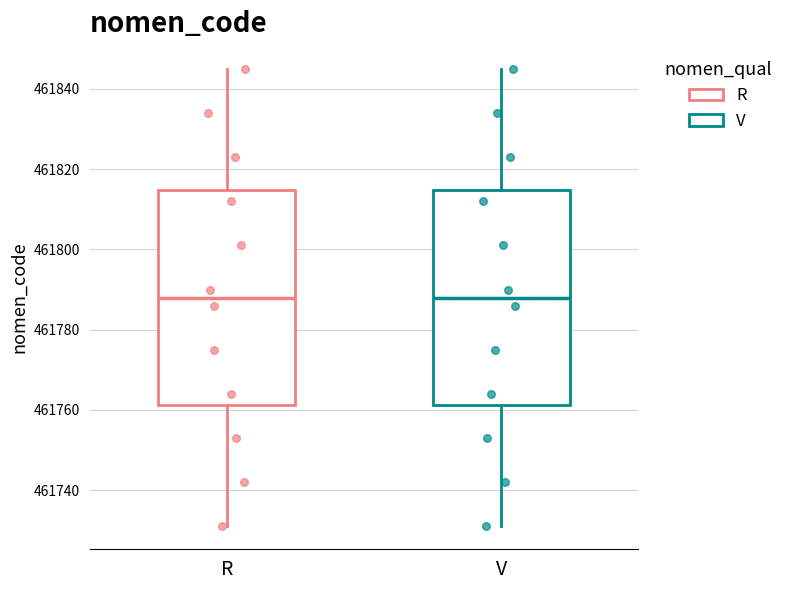

Reading left to right, transcribe this box plot: for each box, give where its median line is, the range the box spans, and where its two whiskers end, as read against the y-axis. The values are not printed on the chart, so give them approximately, as read against the axis.

R: median 461788, box 461762 to 461814, whiskers 461732 to 461846
V: median 461788, box 461762 to 461814, whiskers 461732 to 461846